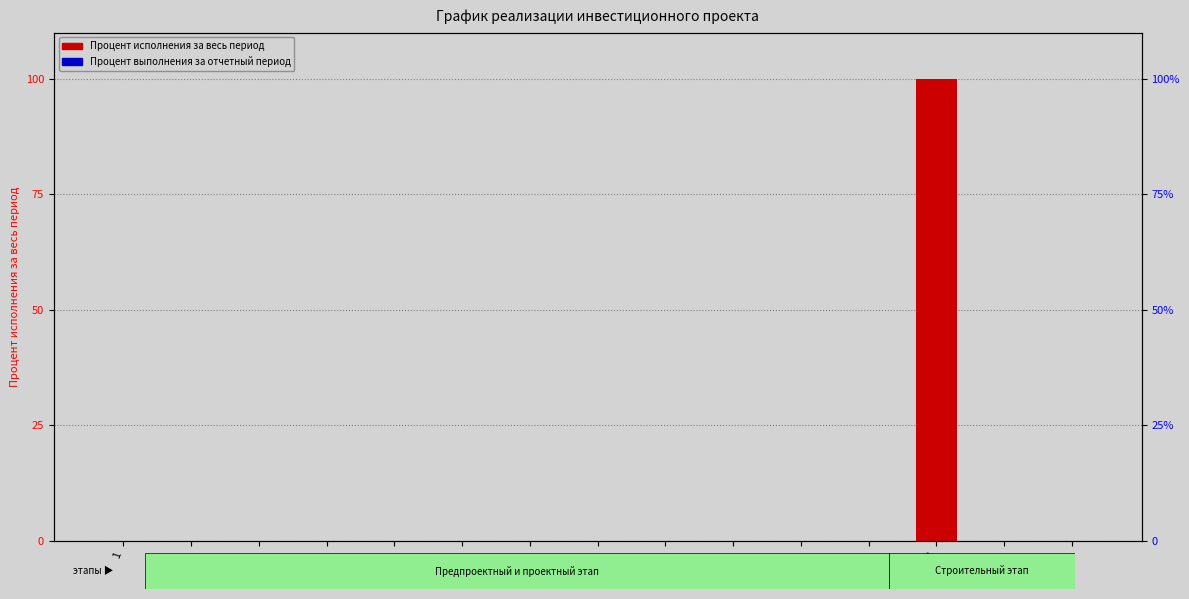

Reading left to right, list all the values displayed in this chart.

Процент исполнения за весь период: 1=0	1.1.=0	1.2.=0	1.2.1.=0	1.3.=0	1.4.=0	1.5.=0	1.6.=0	1.7.=0	1.8.=0	1.9.=0	1.10.=0	2=100	2.1.=0	2.2.=0
Процент выполнения за отчетный период: 1=0	1.1.=0	1.2.=0	1.2.1.=0	1.3.=0	1.4.=0	1.5.=0	1.6.=0	1.7.=0	1.8.=0	1.9.=0	1.10.=0	2=0	2.1.=0	2.2.=0